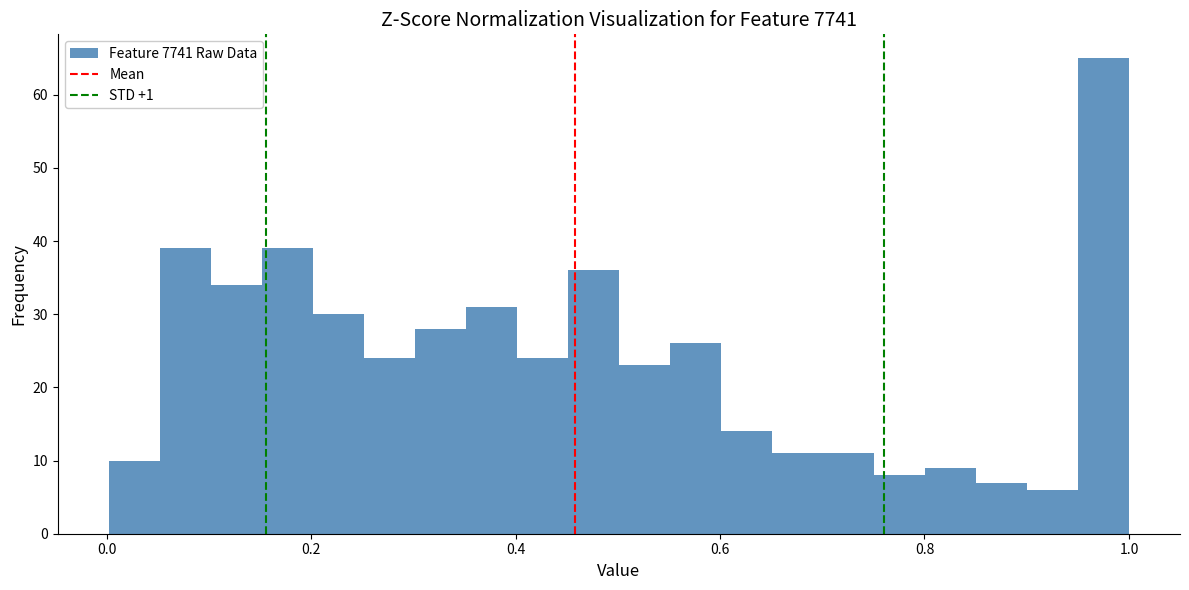

Around what value on the x-axis is the tallest bar? Give the approximate position of its centre, as read against the axis.

0.98